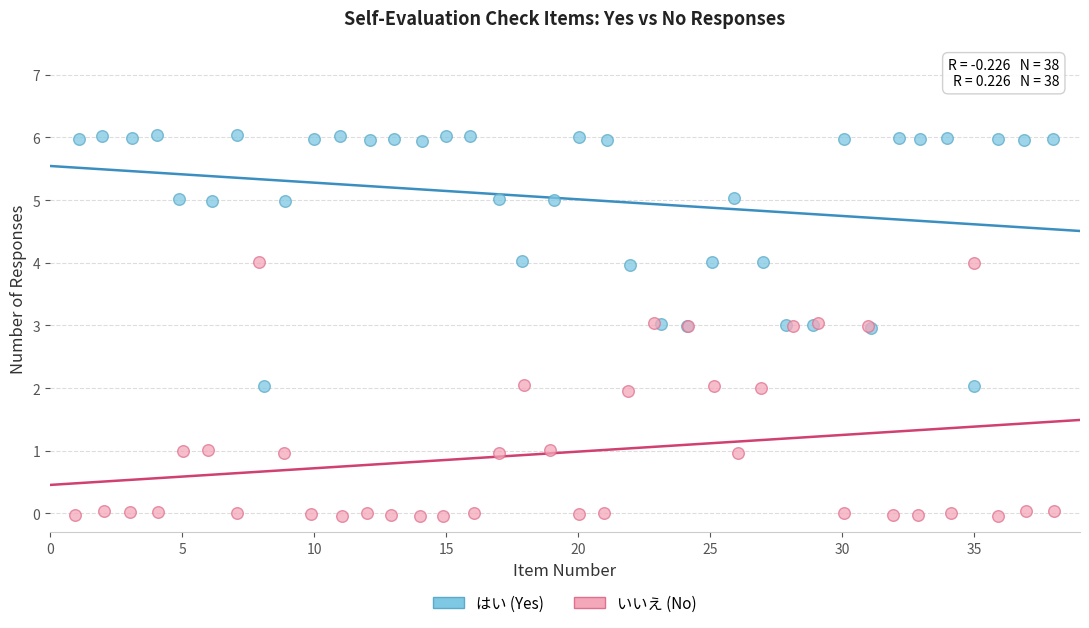

Which series contains the lowest Y value?

いいえ (No)